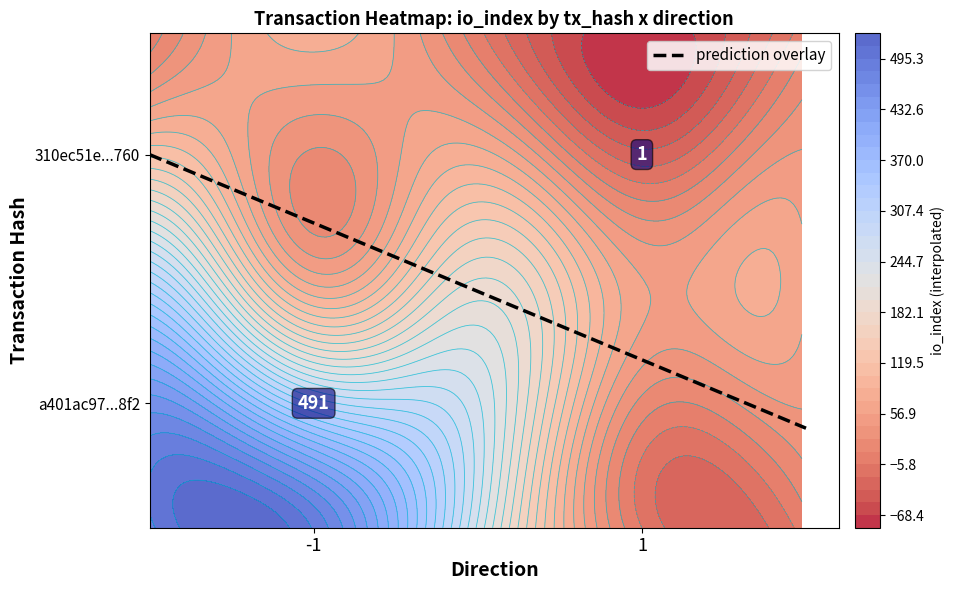

Which series changed the most between direction and io_index?

a401ac9740e0f20cf6447757a06f634313888f2